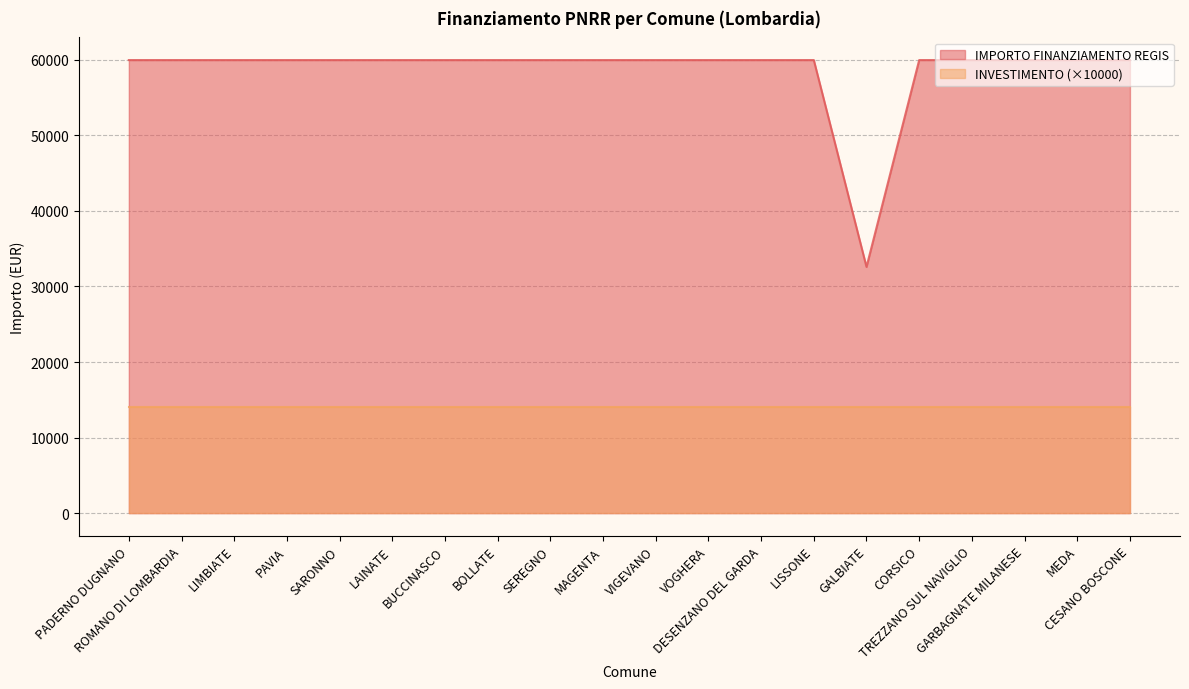

Reading right to left, what are all the values shown in this chart?

CESANO BOSCONE=59966	MEDA=59966	GARBAGNATE MILANESE=59966	TREZZANO SUL NAVIGLIO=59966	CORSICO=59966	GALBIATE=32589	LISSONE=59966	DESENZANO DEL GARDA=59966	VOGHERA=59966	VIGEVANO=59966	MAGENTA=59966	SEREGNO=59966	BOLLATE=59966	BUCCINASCO=59966	LAINATE=59966	SARONNO=59966	PAVIA=59966	LIMBIATE=59966	ROMANO DI LOMBARDIA=59966	PADERNO DUGNANO=59966